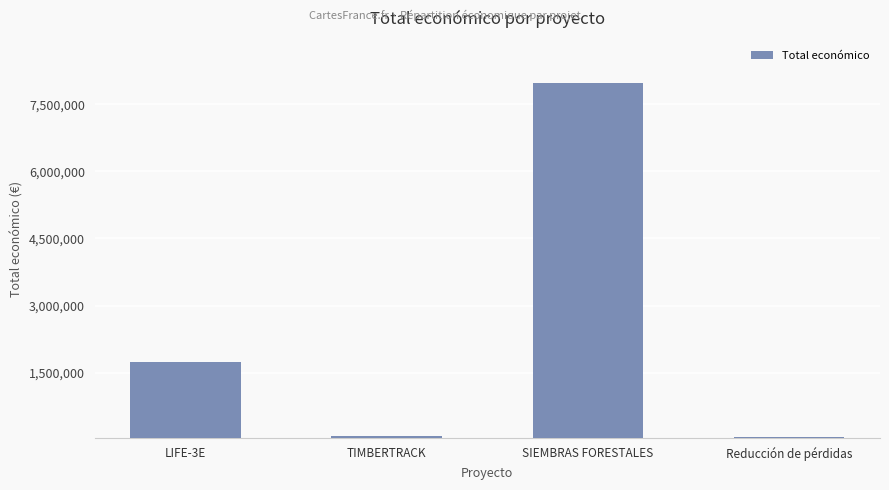

What is the difference between the maximum and minimum values?

7915358